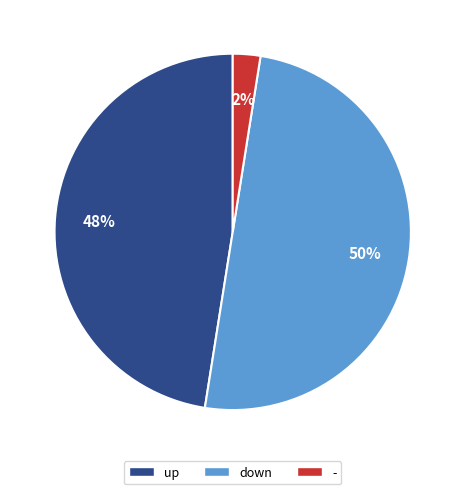

Which category has the biggest portion of the pie?

down